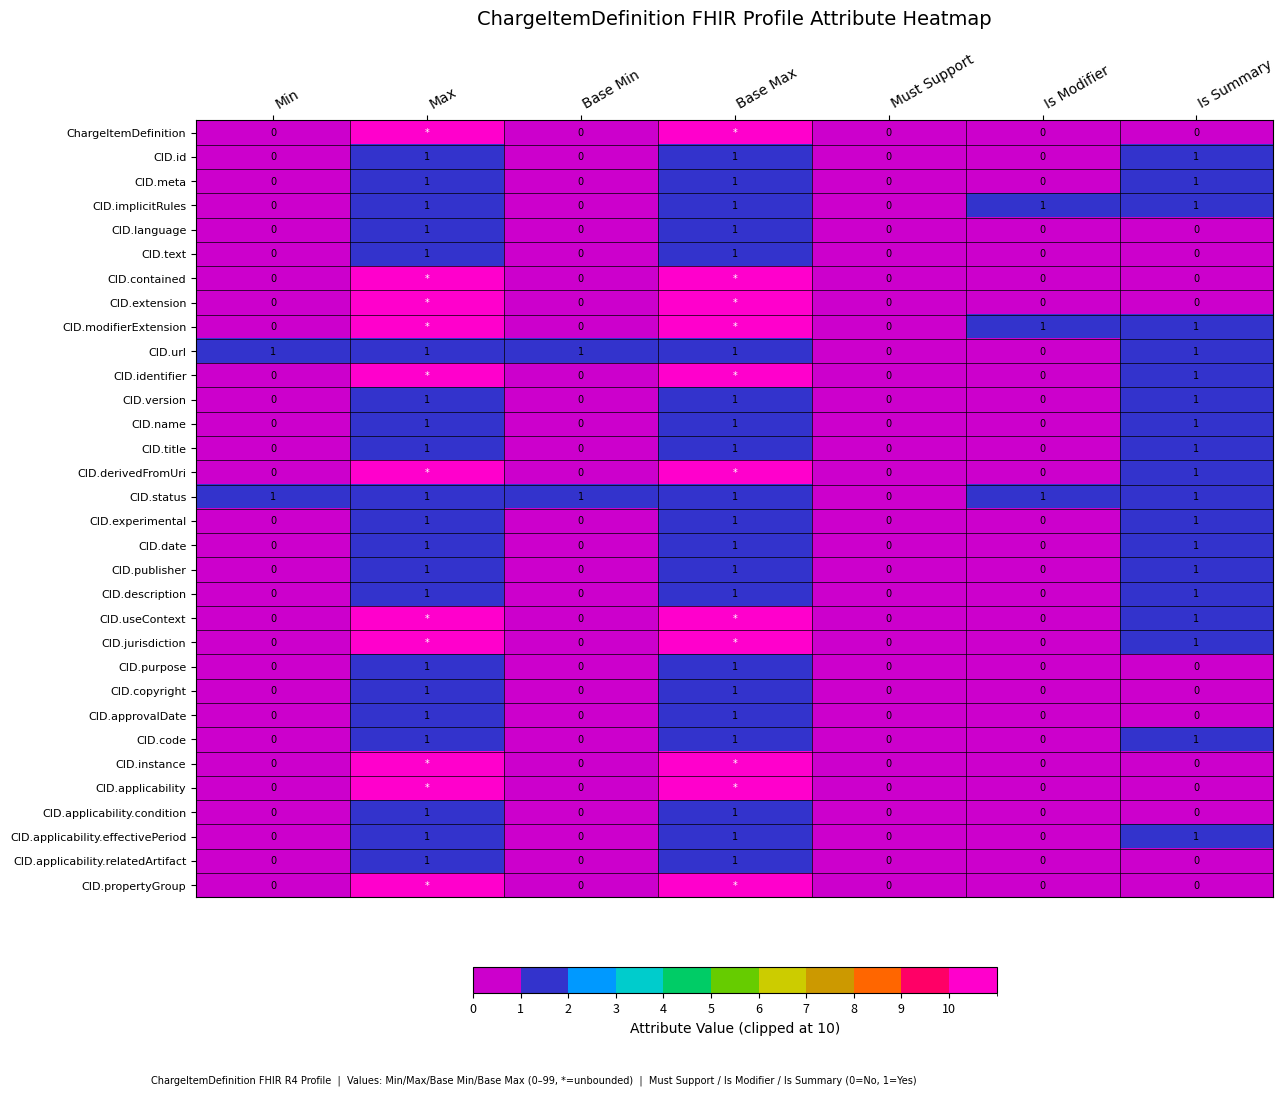

The CID.status series shows 1 at Min. True or false?

True